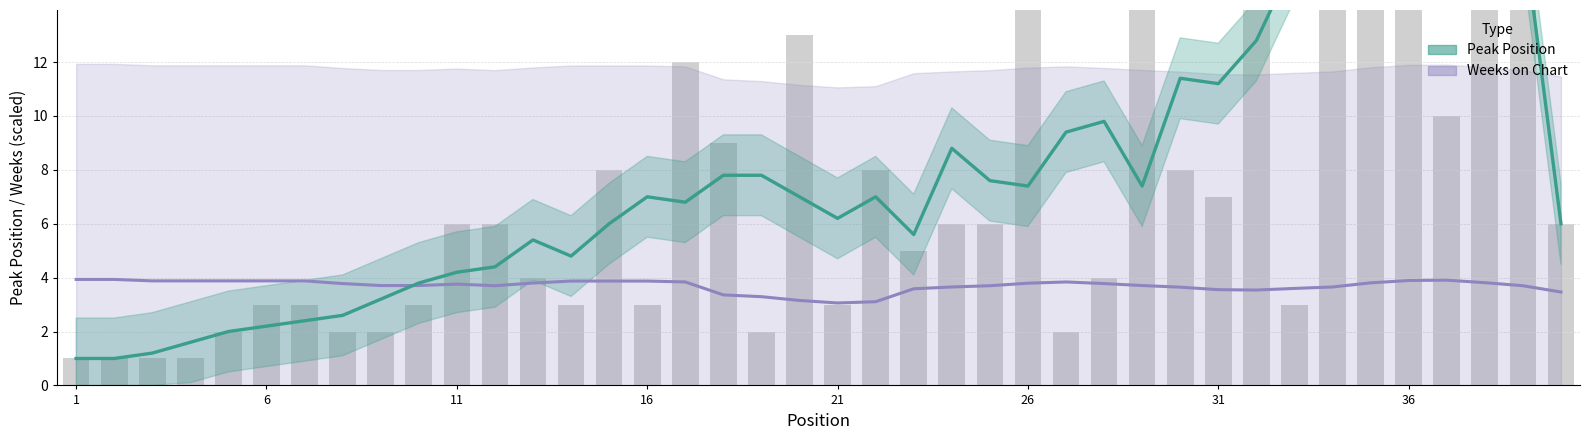

List the labels in order of value, largest first.

38, 39, 34, 35, 32, 26, 36, 29, 20, 17, 37, 18, 15, 22, 30, 31, 11, 12, 24, 25, 40, 23, 13, 28, 6, 7, 10, 14, 16, 21, 33, 5, 8, 9, 19, 27, 1, 2, 3, 4